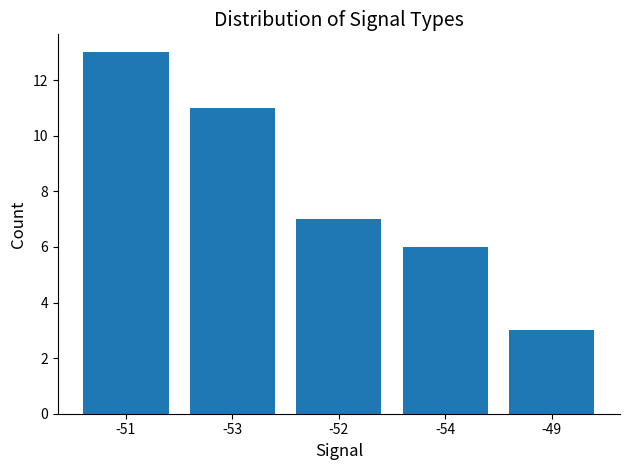

Which category has the highest value across all series?

-51